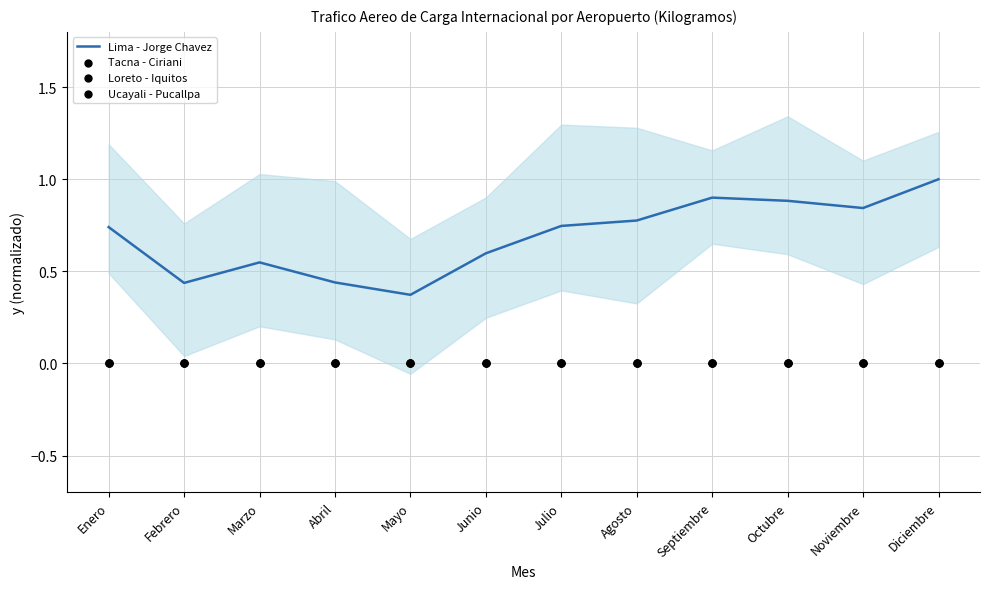

What are all the series names shown in the legend?

Lima - Jorge Chavez, Tacna - Ciriani, Loreto - Iquitos, Ucayali - Pucallpa